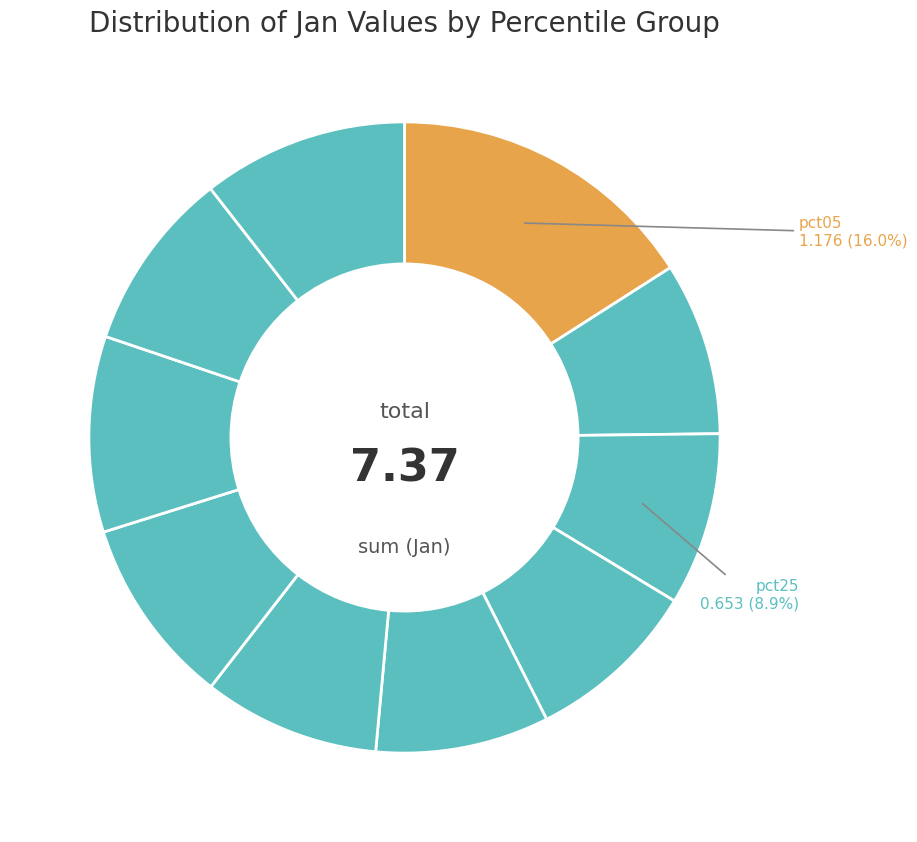

Is there any slice that represents more than half of the pie?

No